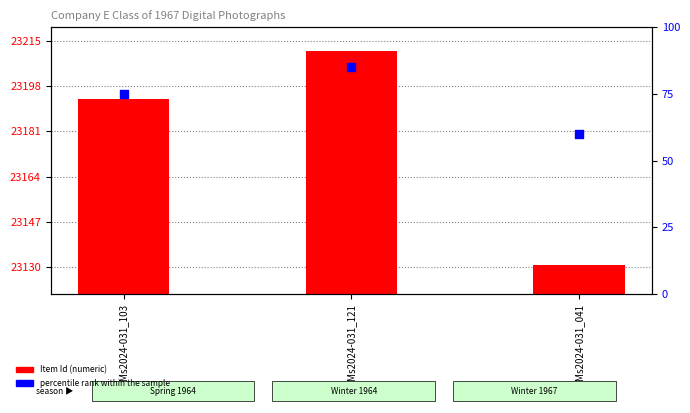

Which series reaches the maximum Y coordinate?

Item Id